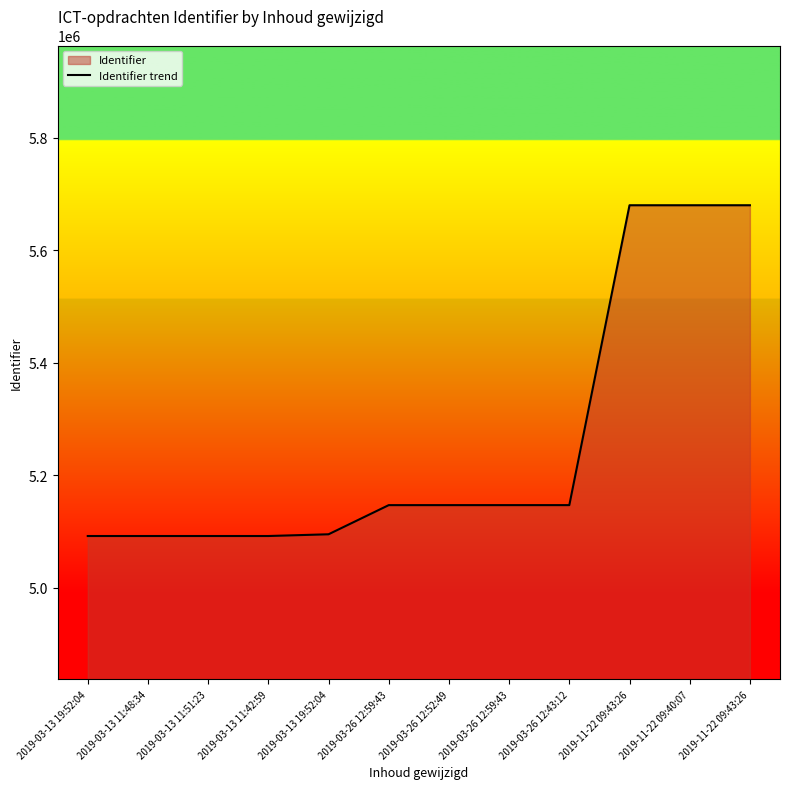

Reading right to left, what are all the values shown in this chart?

5680325	5680313	5680311	5147121	5147120	5147118	5147102	5095279	5092200	5092197	5092193	5092192